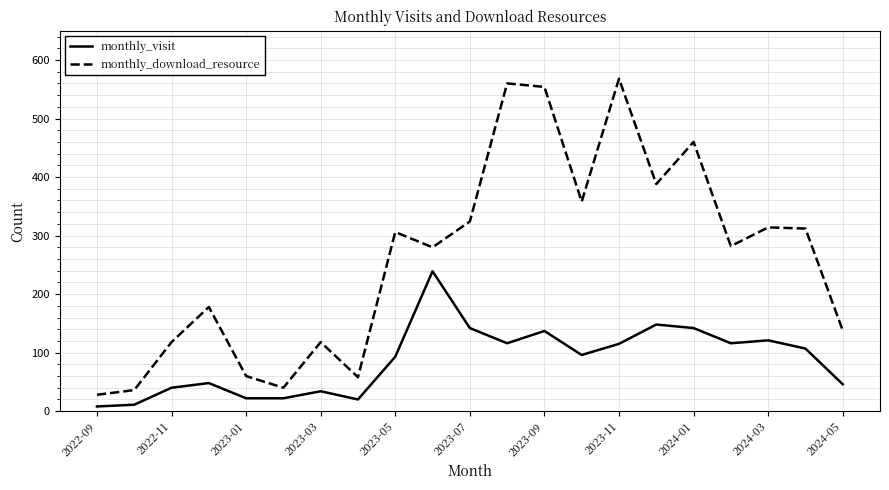

Which series has the largest range (max minus min)?

monthly_download_resource